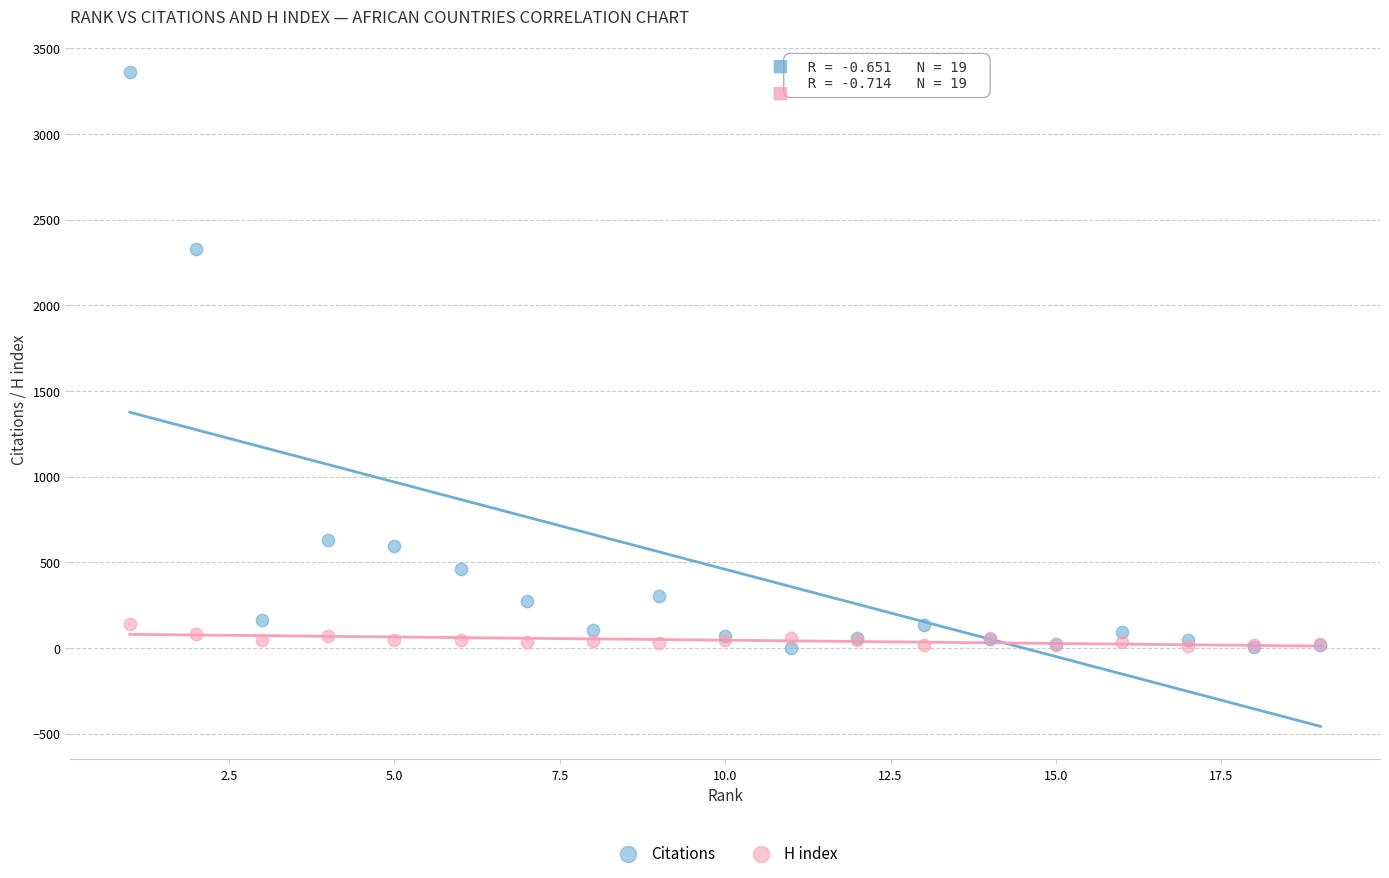

Across all series, what Y value is closest to 1683?

2330